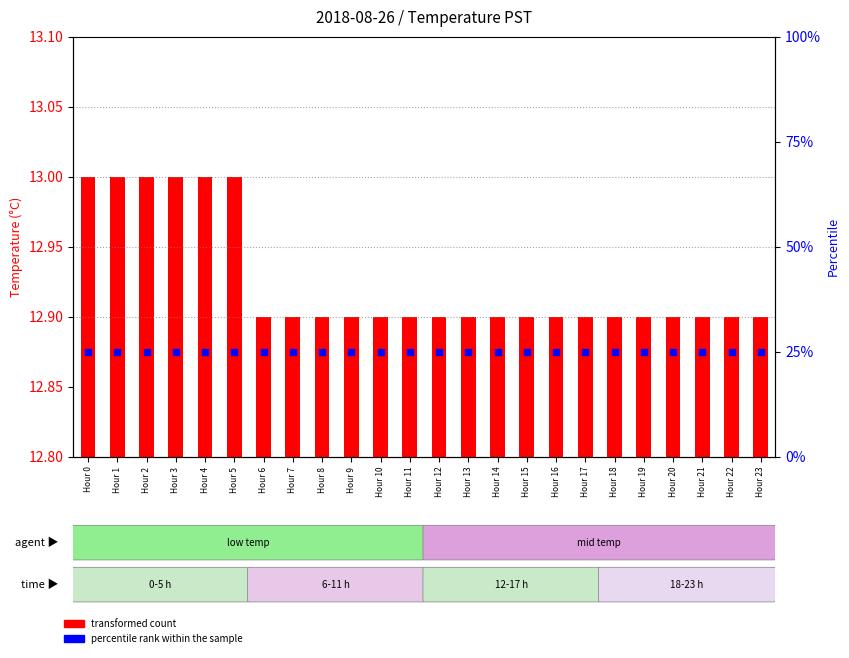

At which category is the sum across all series the highest?

Hour 0